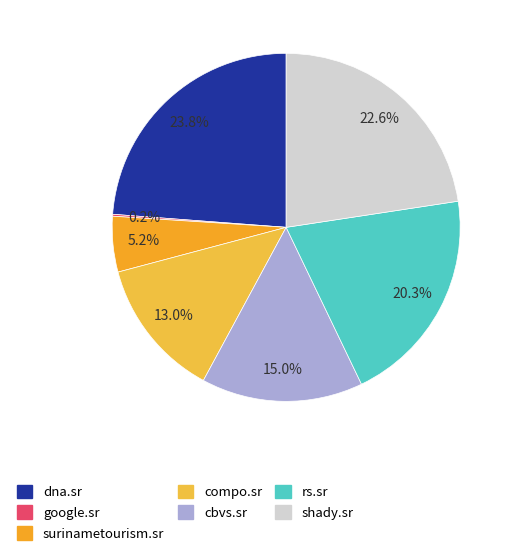

How many segments does this pie chart have?

7